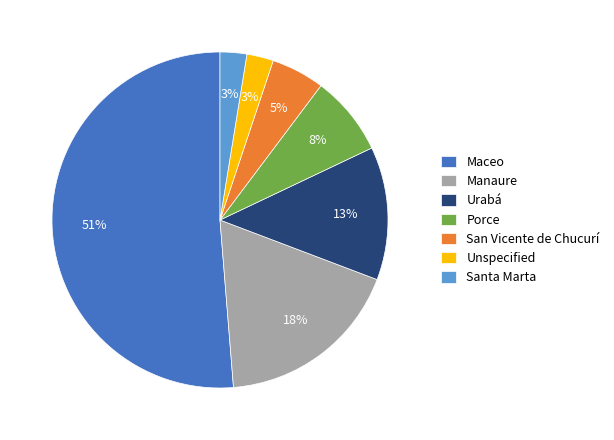

Which has a higher value, Unspecified or Manaure?

Manaure